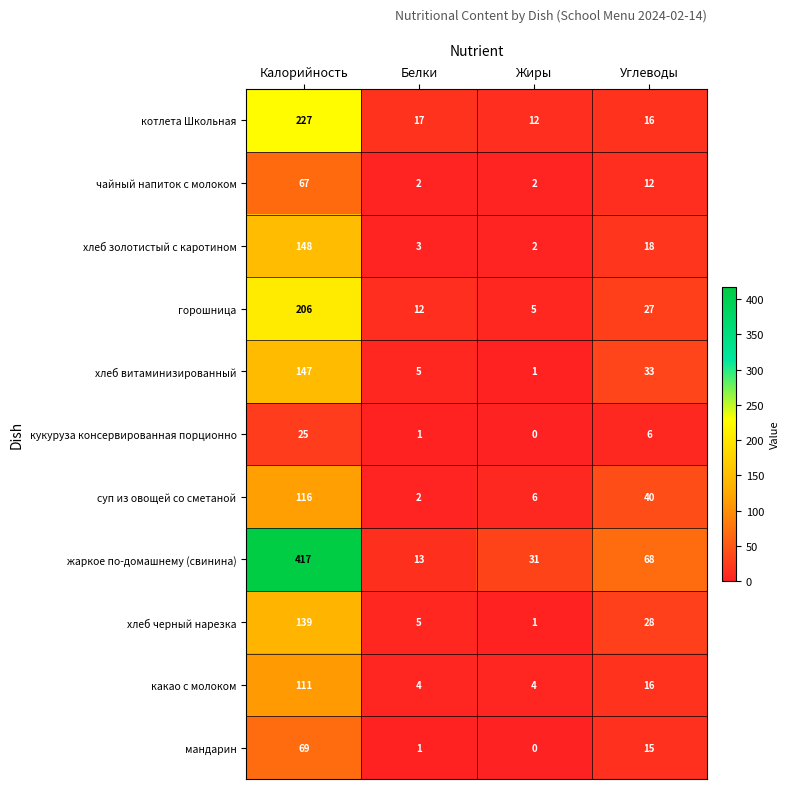

What is the difference between the maximum and second lowest values in the чайный напиток с молоком series?

65